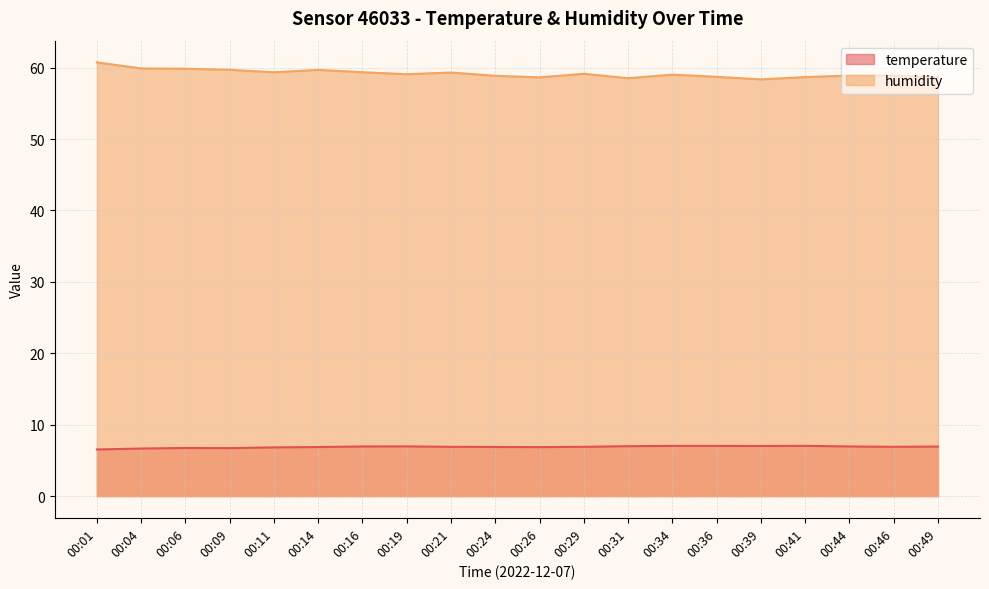

Reading right to left, extract all data points from this chart.

temperature: 6.9	6.9	7.0	7.0	7.0	7.0	7.0	7.0	6.9	6.9	6.9	6.9	7.0	7.0	6.9	6.8	6.7	6.7	6.7	6.5
humidity: 58.6	58.9	58.9	58.7	58.4	58.7	59.0	58.5	59.1	58.6	58.9	59.3	59.1	59.4	59.7	59.4	59.7	59.9	59.9	60.7